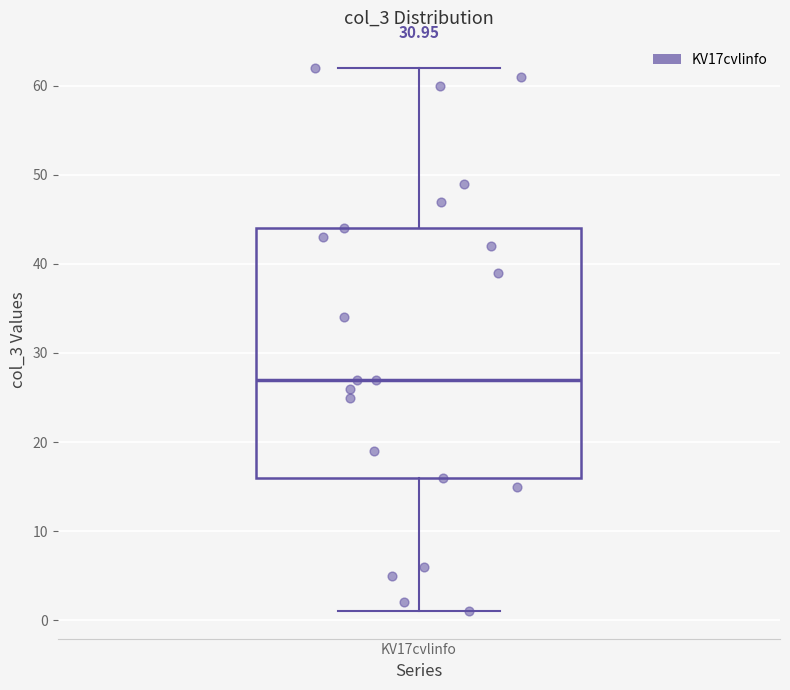

Where does the lower whisker of the box for KV17cvlinfo end on the y-axis? The values are not printed on the chart, so give them approximately, as read against the axis.

1